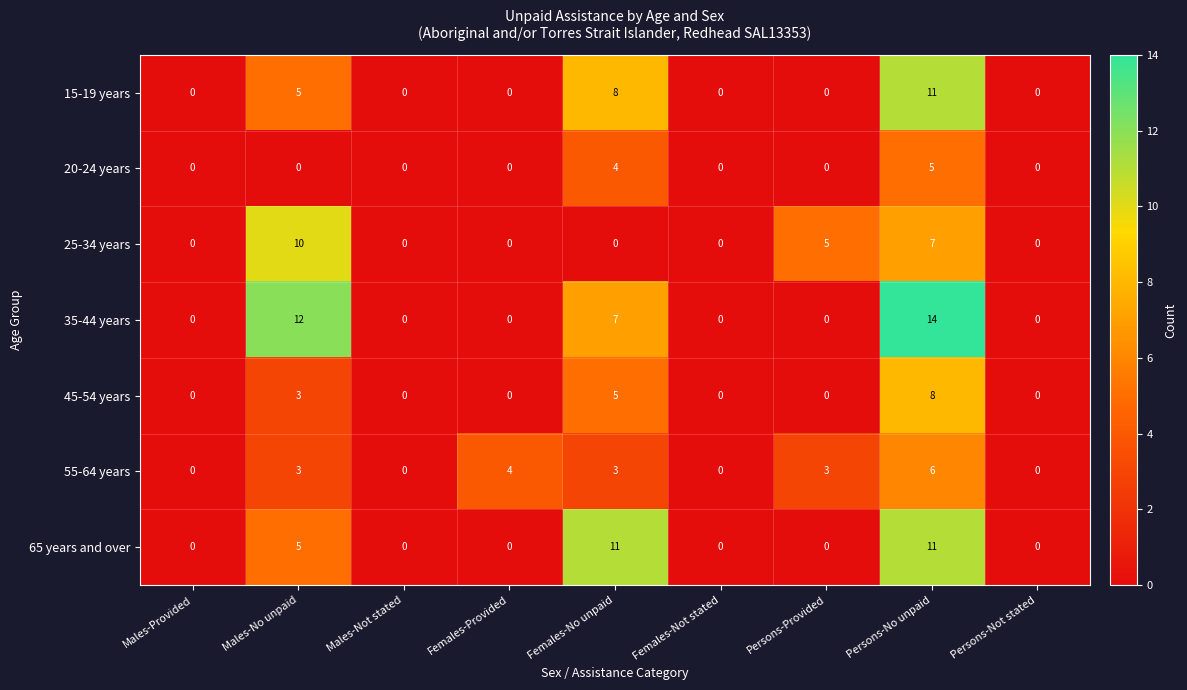

At how many categories does at least one series exceed 9?

3